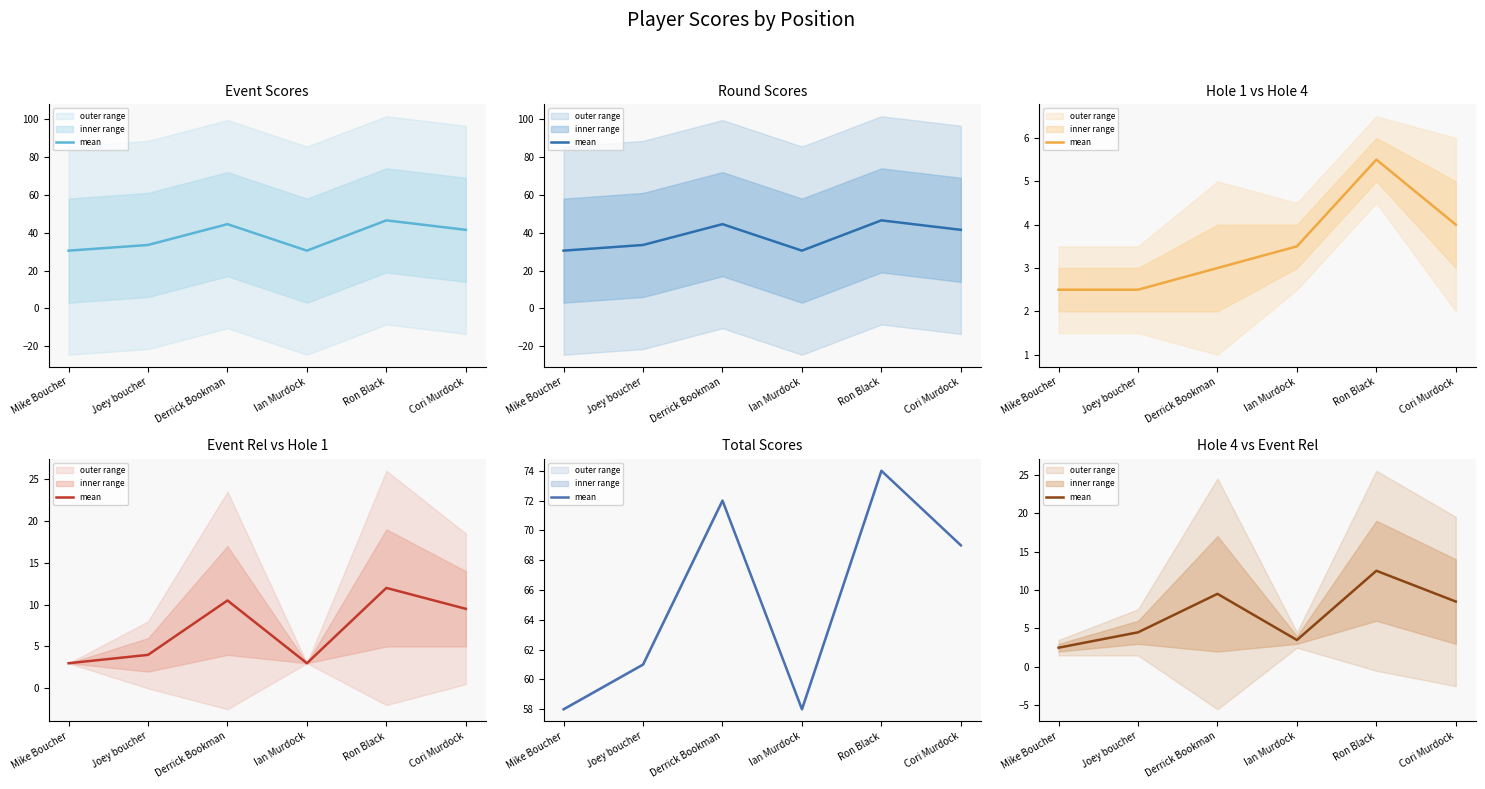

Rank the categories by value from highest to lowest.

Ron Black, Derrick Bookman, Cori Murdock, Joey boucher, Ian Murdock, Mike Boucher